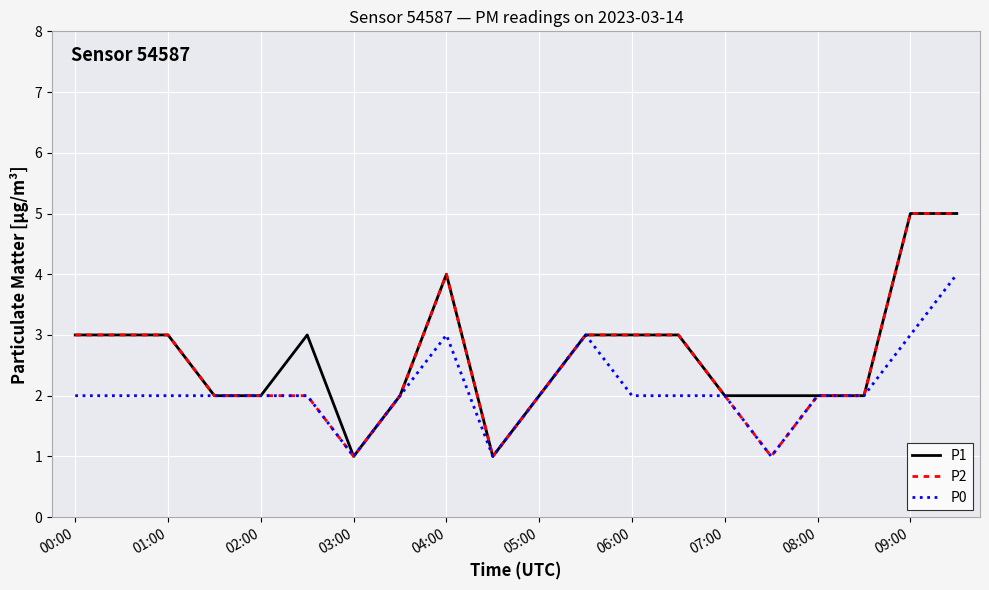

What is the greatest value displayed?

5